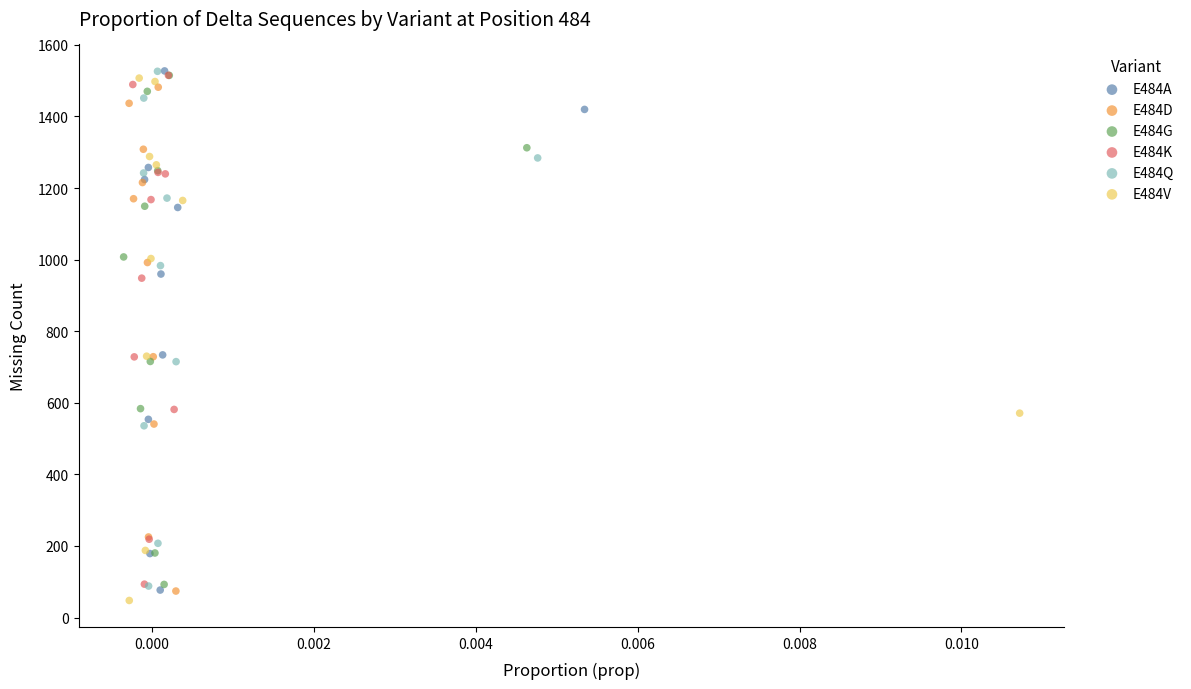

What are all the series names shown in the legend?

E484A, E484D, E484G, E484K, E484Q, E484V